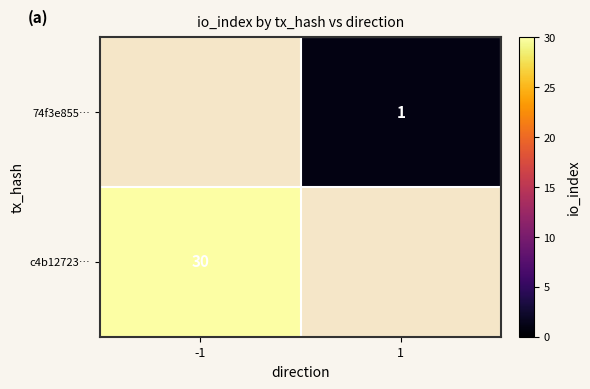

The value of 74f3e855… at 1 is 1. True or false?

True